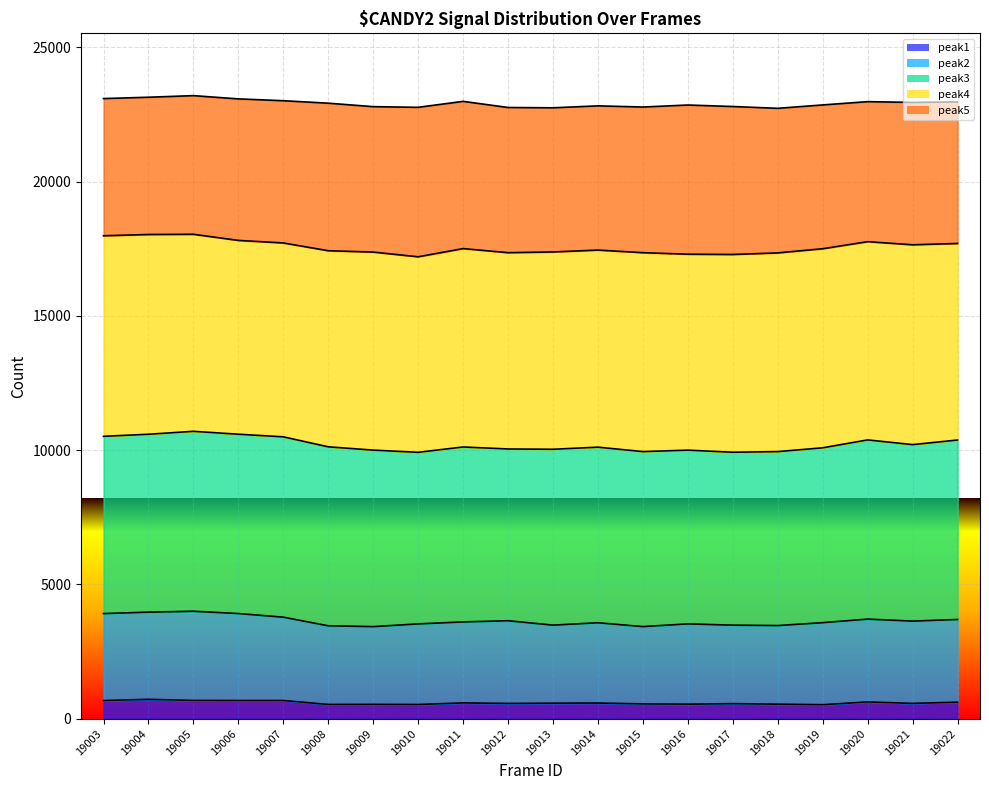

What is the spread (max minus min) of values at 19010?

22239